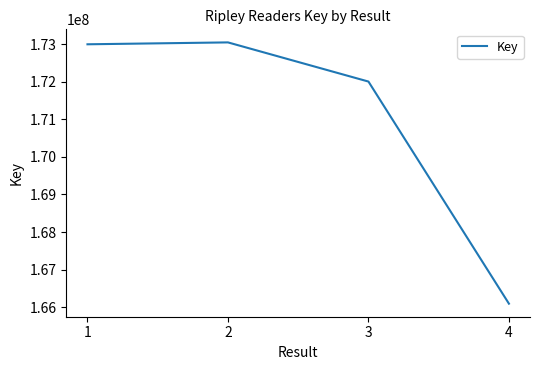

What is the sum of the values at 4 and 1?

339090371